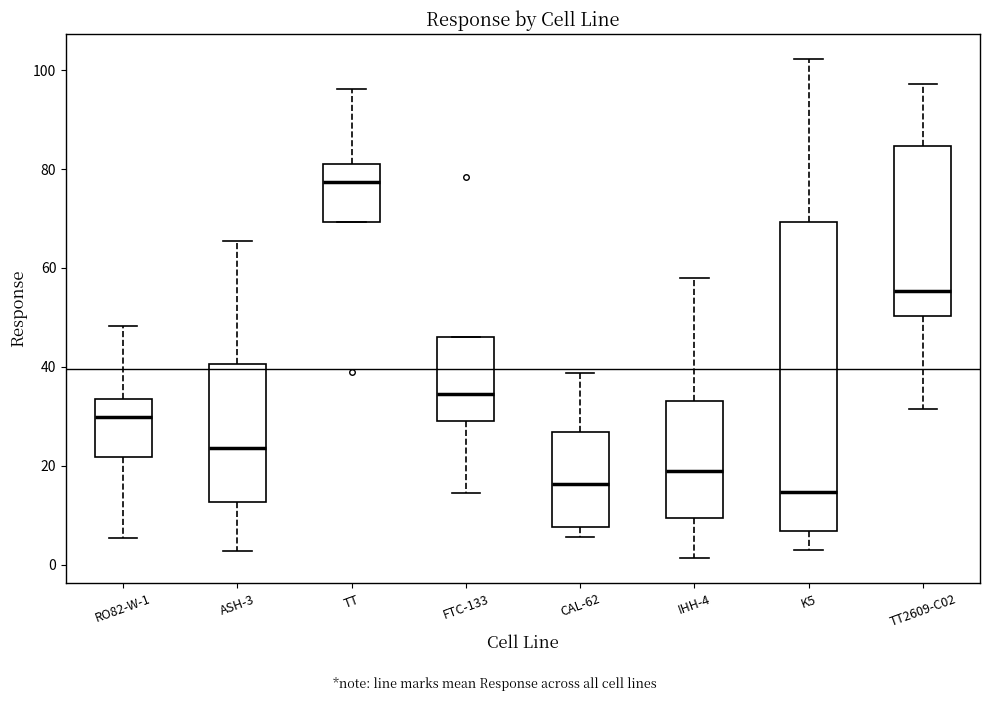

Reading left to right, read every box against the y-axis: the position of its median line, the range the box covers, and the ends of its whiskers. The values are not printed on the chart, so give them approximately, as read against the axis.

RO82-W-1: median 30, box 22 to 34, whiskers 6 to 48
ASH-3: median 24, box 12 to 40, whiskers 2 to 66
TT: median 78, box 70 to 82, whiskers 70 to 96
FTC-133: median 34, box 30 to 46, whiskers 14 to 46
CAL-62: median 16, box 8 to 26, whiskers 6 to 38
IHH-4: median 20, box 10 to 34, whiskers 2 to 58
K5: median 14, box 6 to 70, whiskers 2 to 102
TT2609-C02: median 56, box 50 to 84, whiskers 32 to 98